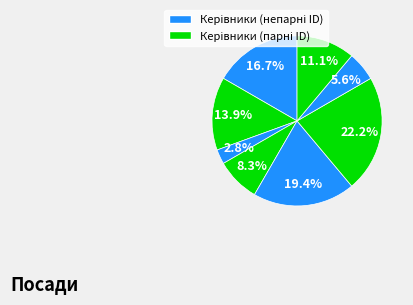

Count the number of slices in the pie.

8